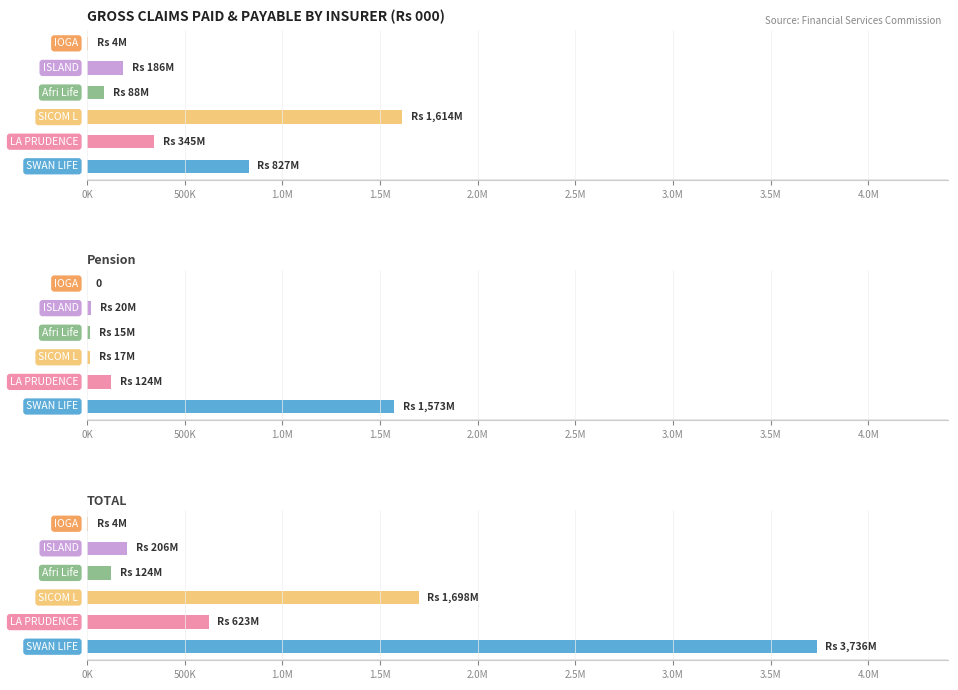

What is the sum of the ISLAND values at TOTAL and Life Assurance?

391395.4